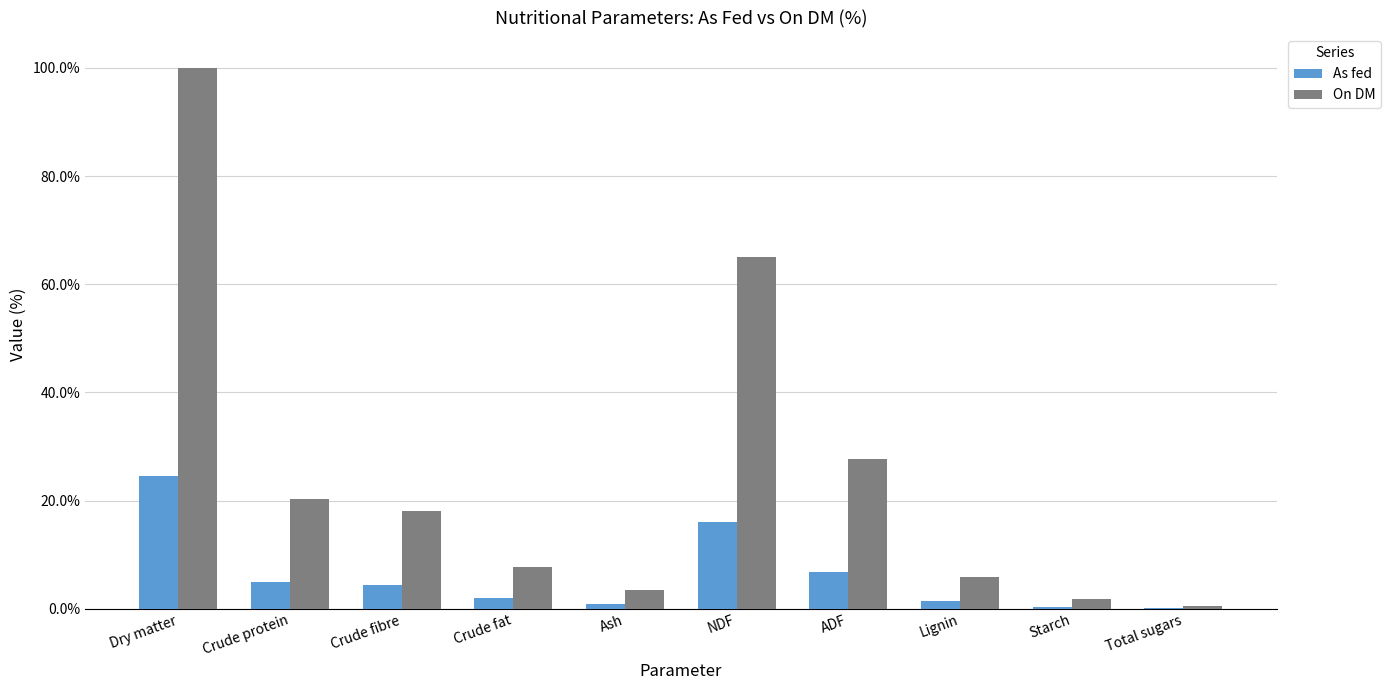

What is the total value across all series at NDF?

81.1